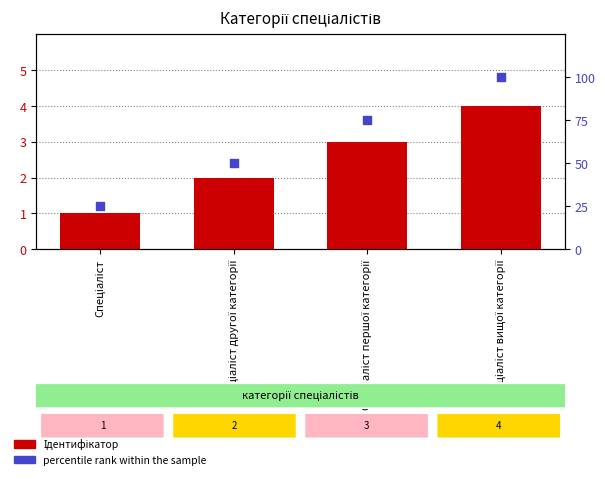

Which series has the largest total across all categories?

percentile rank within the sample